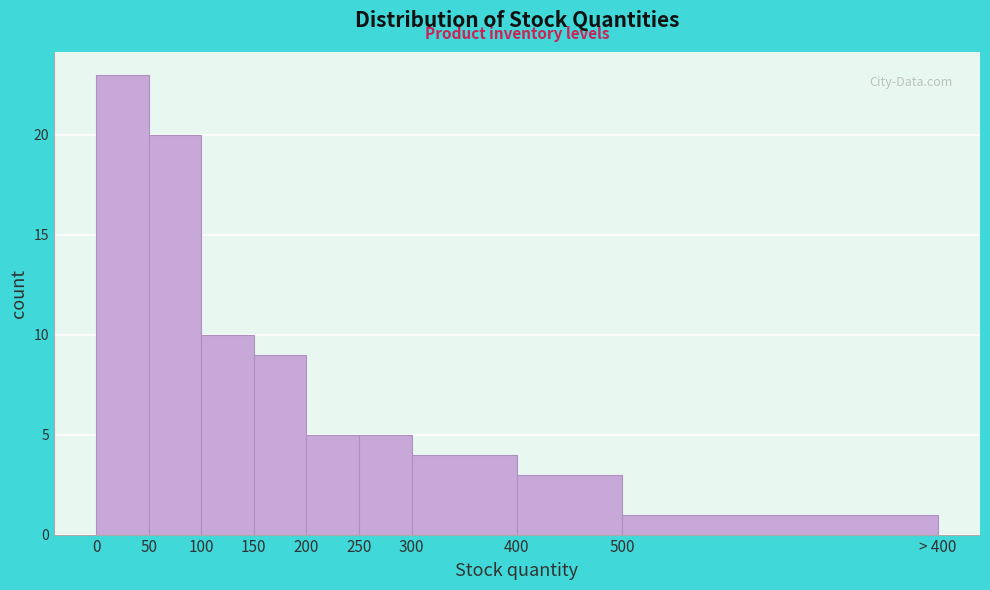

Reading left to right, list all the values displayed in this chart.

0=23	50=20	100=10	150=9	200=5	250=5	300=4	400=3	500=1